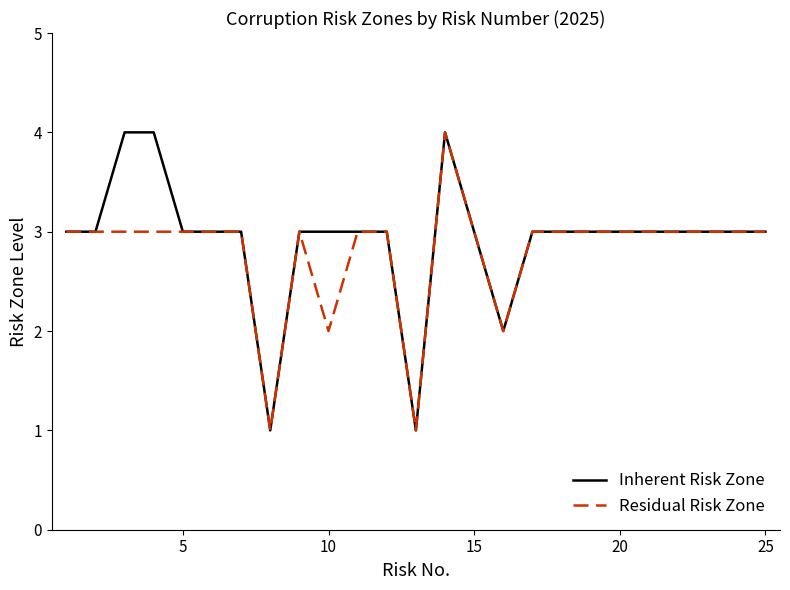

How many lines are shown in the chart?

2